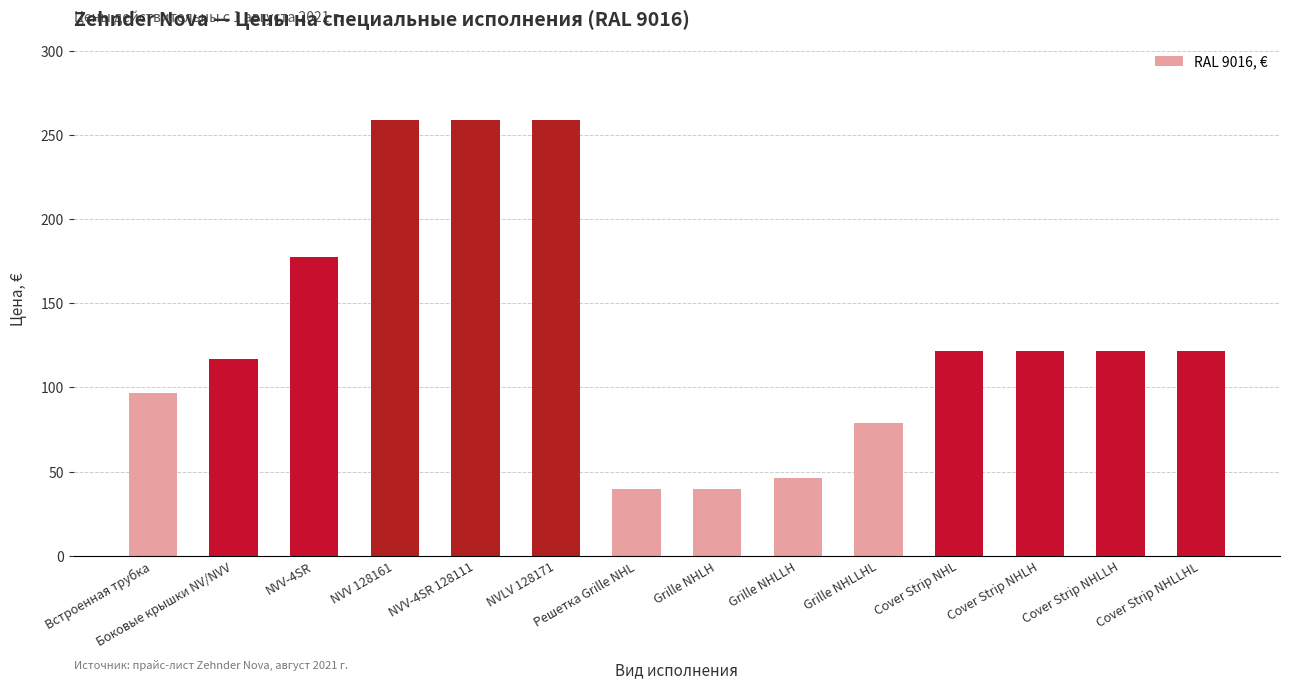

Approximately how many times larger is the value at Решетка Grille NHL compared to Cover Strip NHLLHL?

0.3